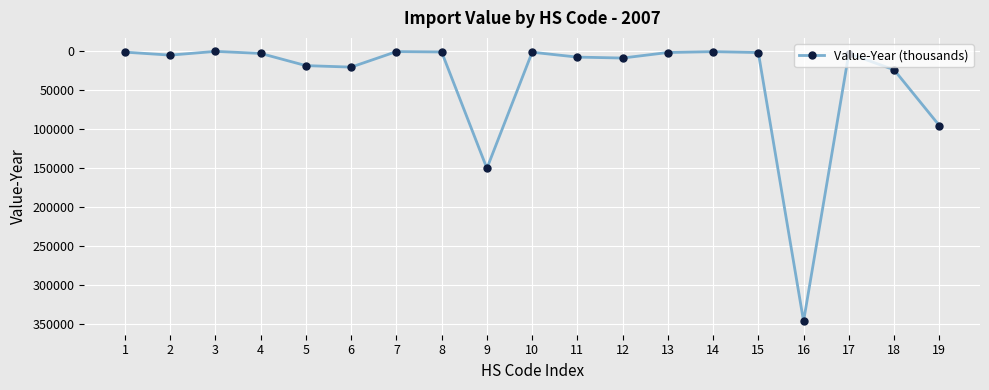

What is the maximum value shown in the chart?

346805